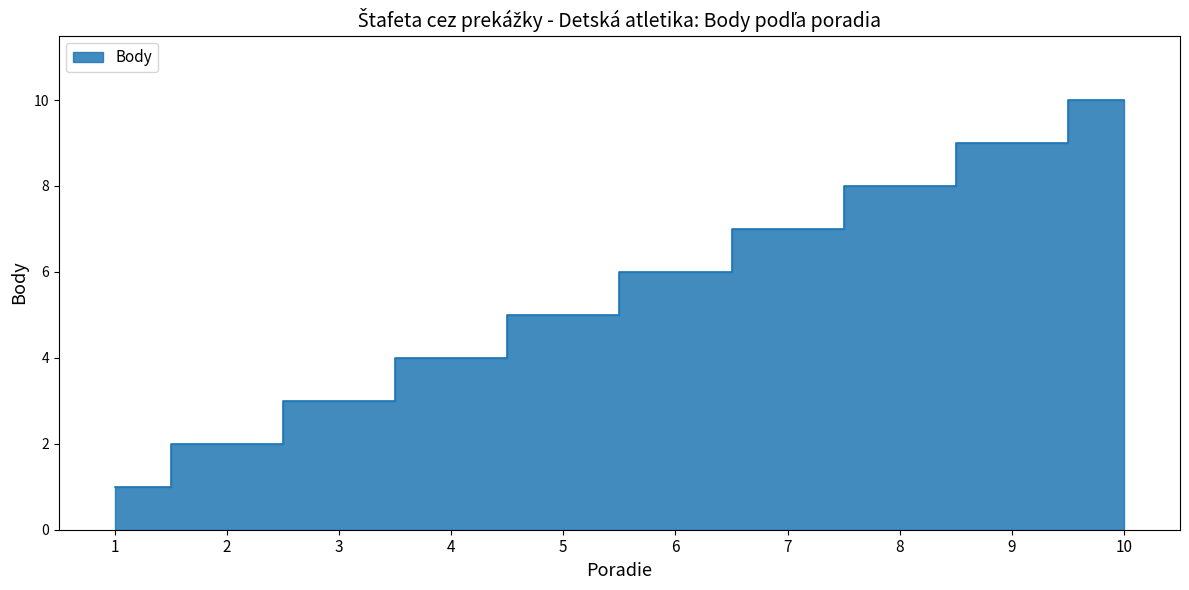

List the labels in order of value, largest first.

10, 9, 8, 7, 6, 5, 4, 3, 2, 1